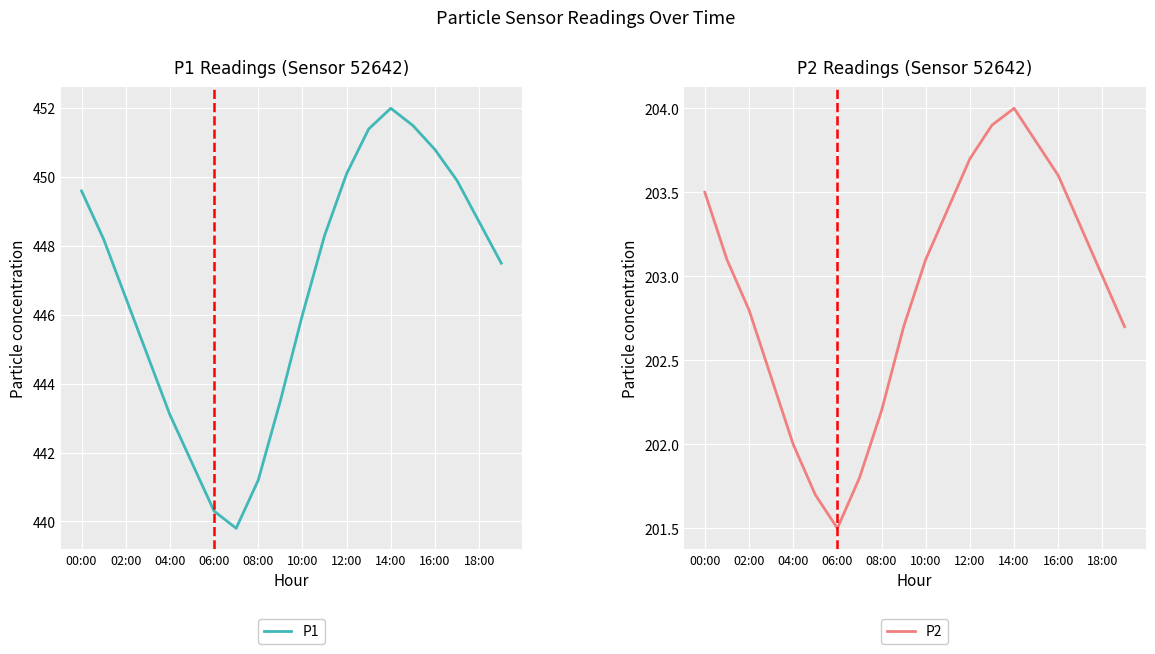

How many values in the P2 series are below 203?

9